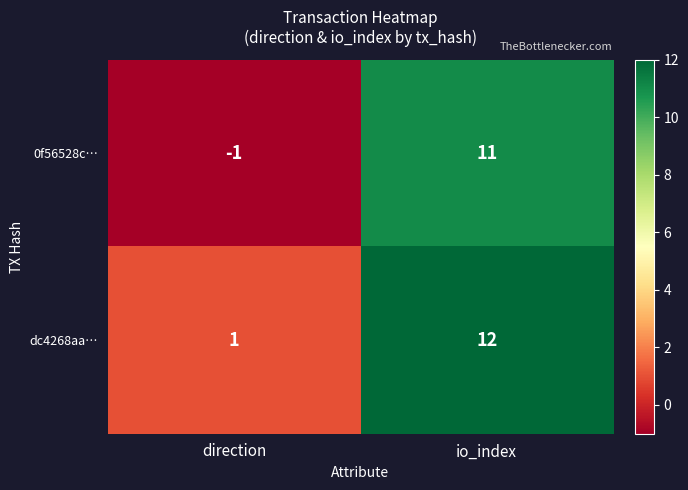

What is the sum of all 0f56528c… values?

10